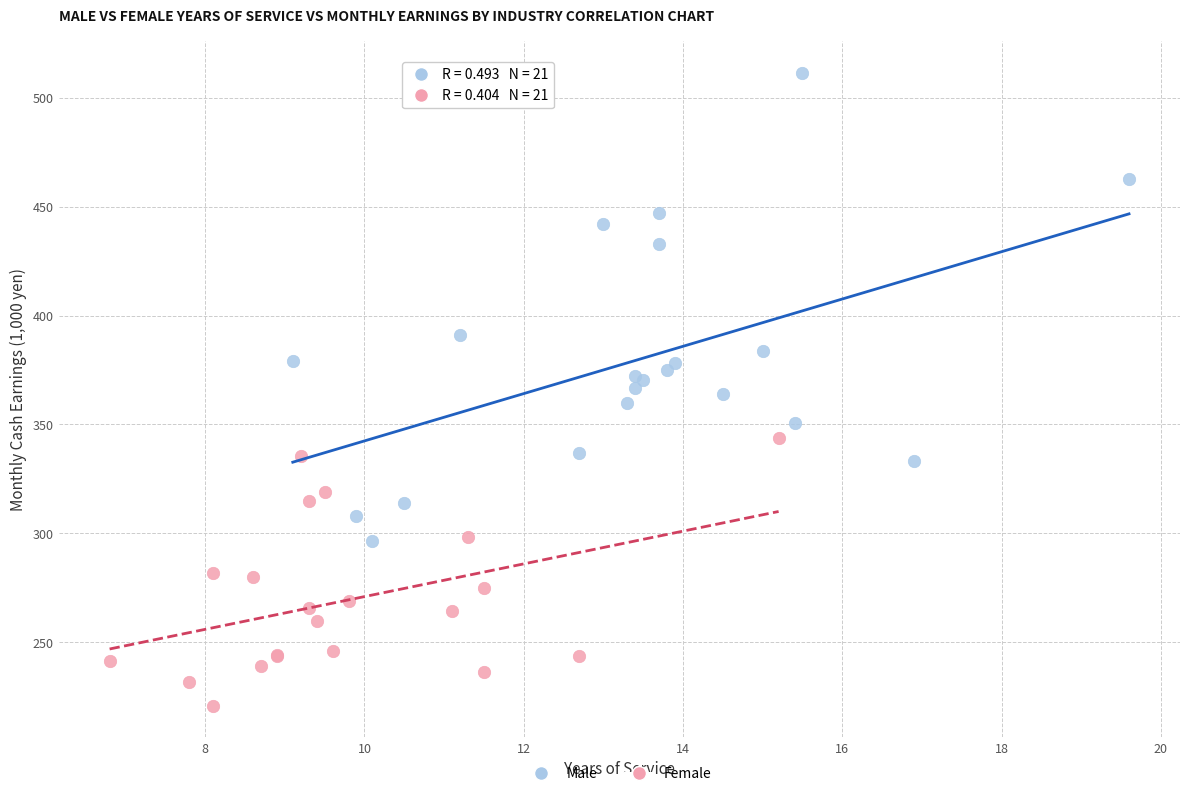

Which series contains the highest Y value?

Male